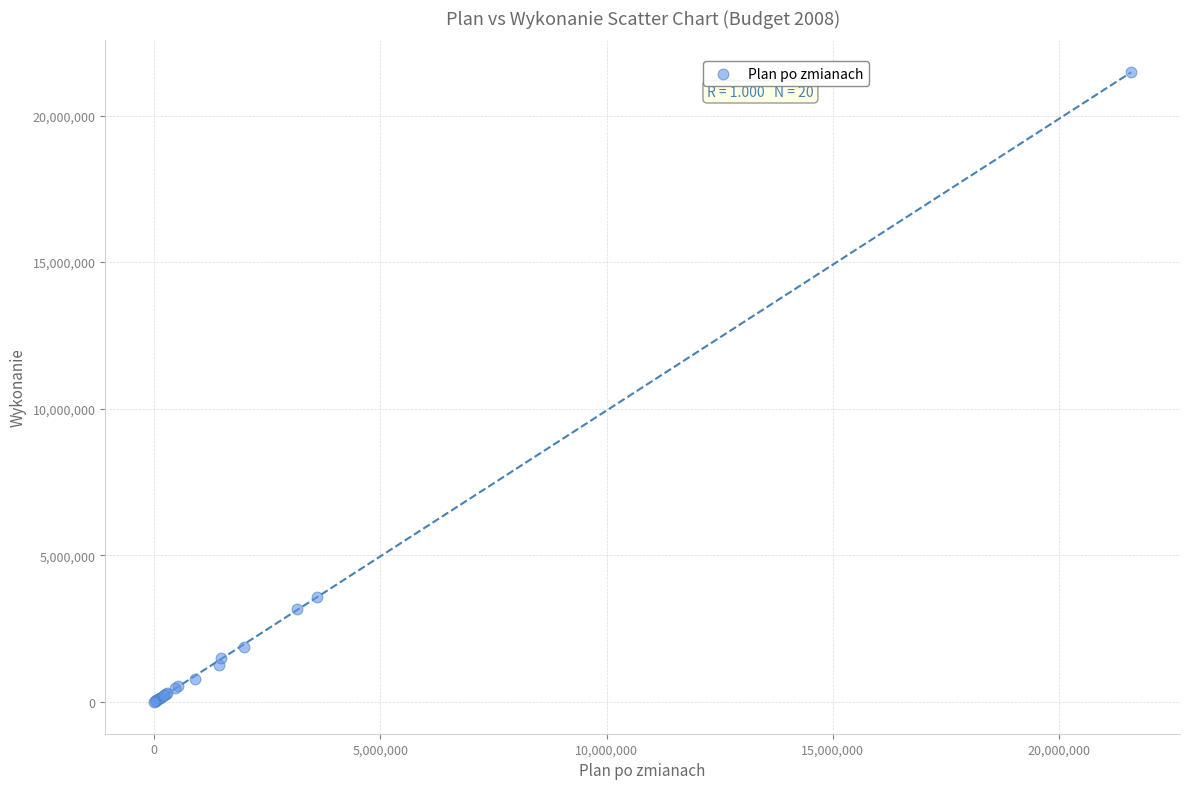

What Y value in the scatter plot is closest to 10748398?

3557521.7